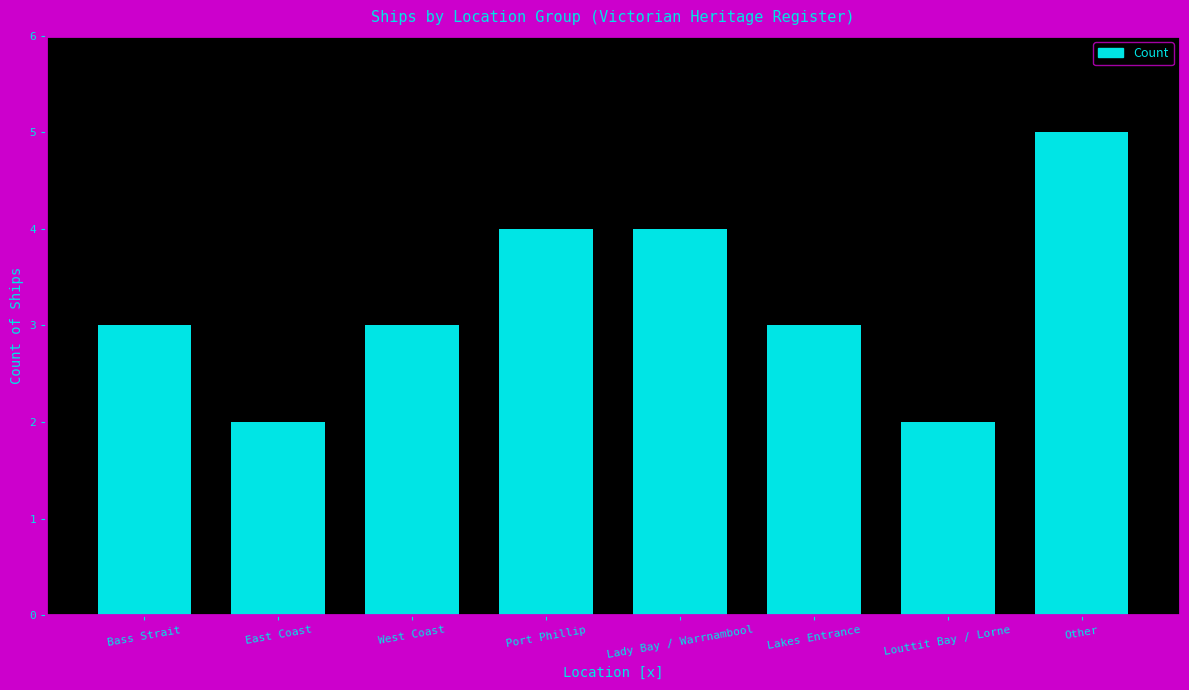

What is the label of the 6th bar from the left?

Lakes Entrance